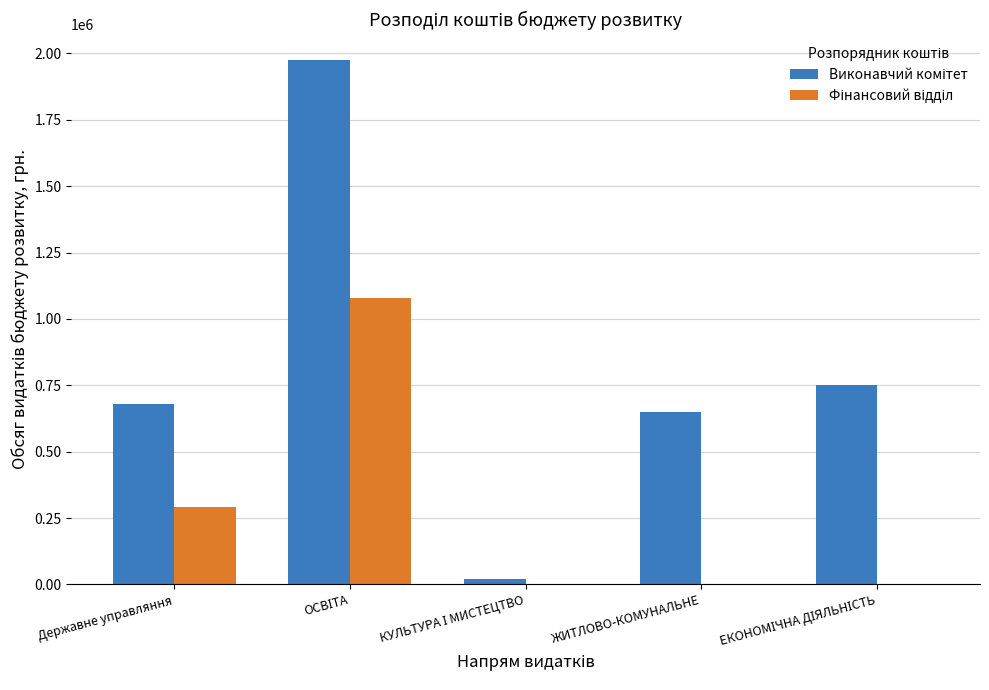

What is the greatest value displayed?

1973685